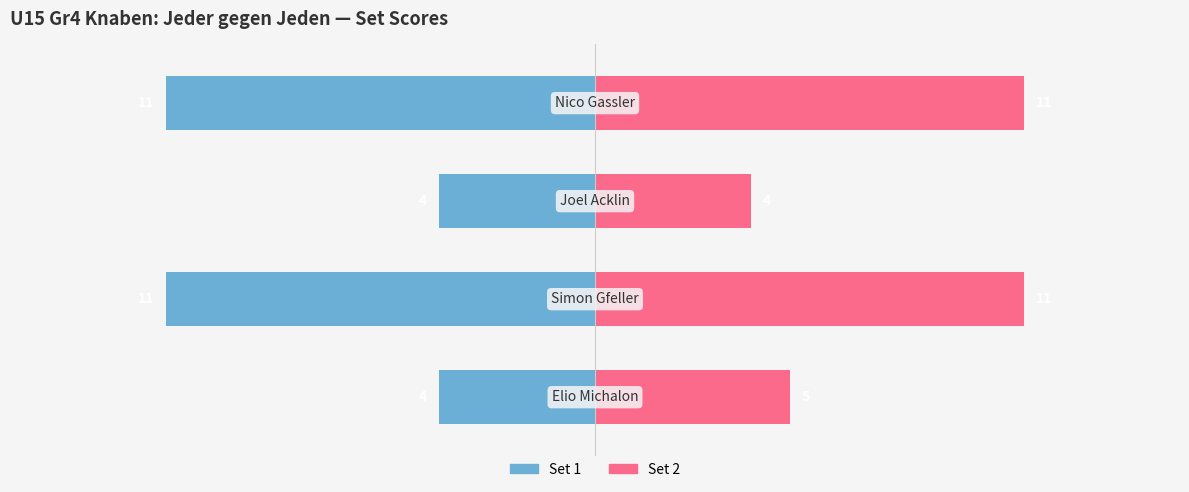

What is the maximum value shown in the chart?

11